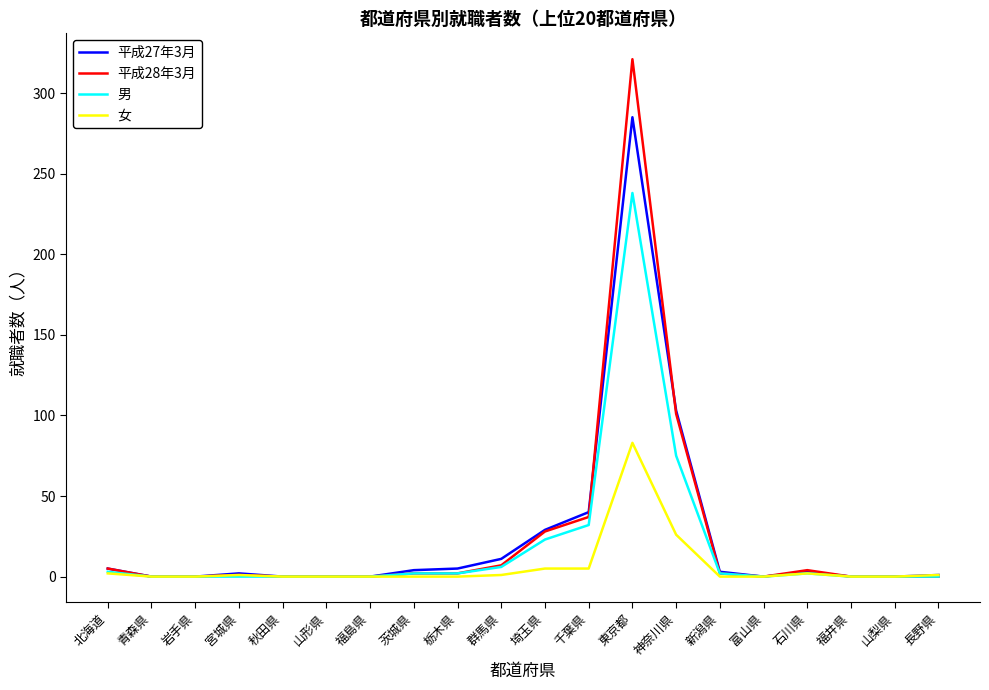

What is the difference between the 女 values at 神奈川県 and 福井県?

26